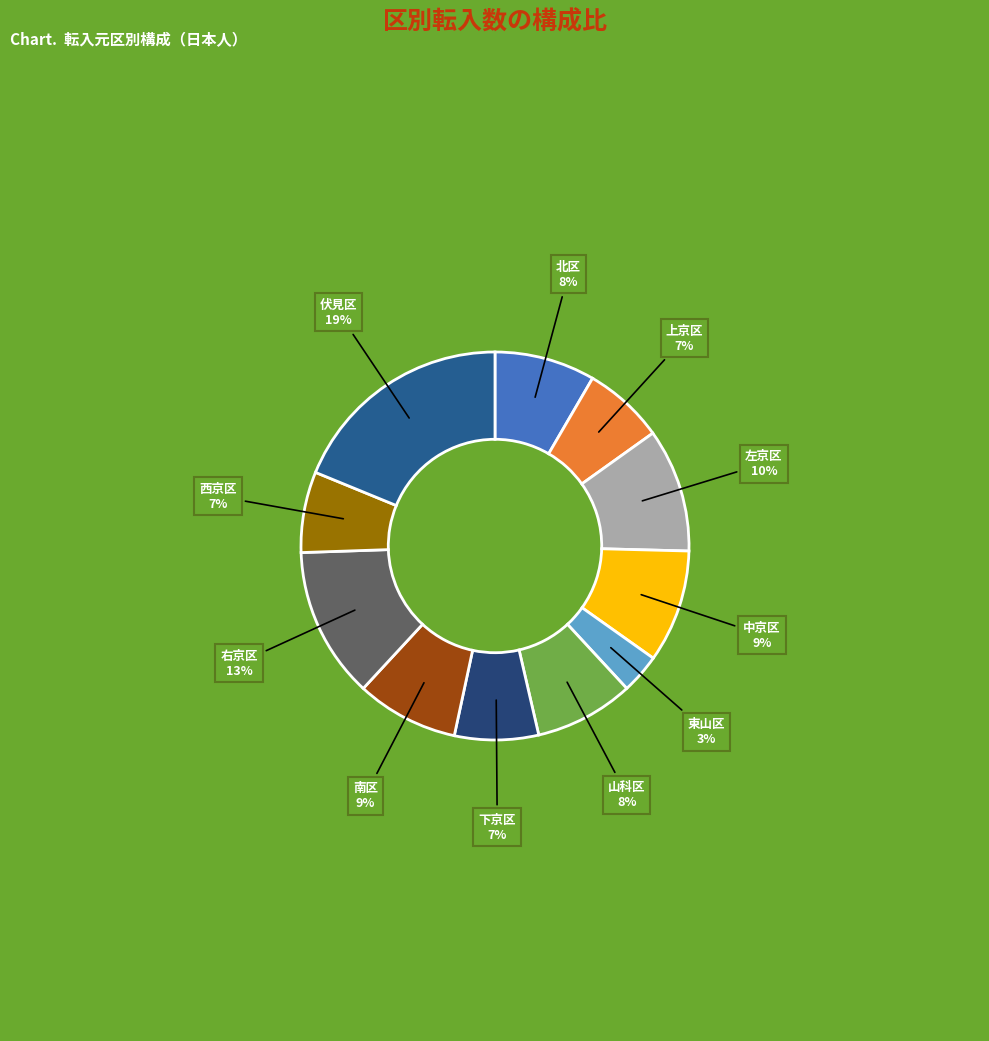

How many segments does this pie chart have?

11